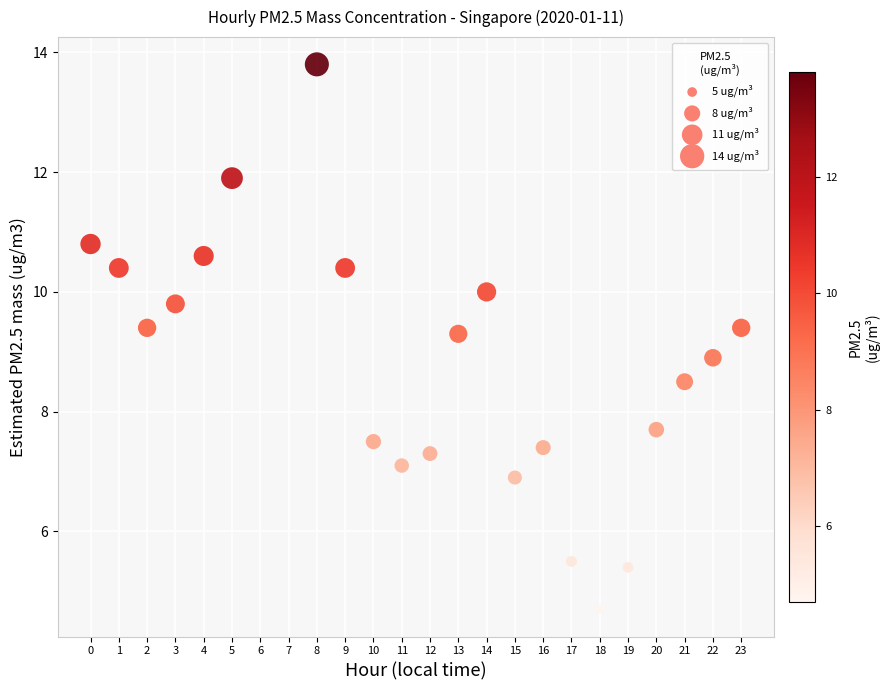

List the coordinates of all points as (Y, X) pairs, reading left to right.

(10.8, 0.0)  (10.4, 1.0)  (9.4, 2.0)  (9.8, 3.0)  (10.6, 4.0)  (11.9, 5.0)  (13.8, 8.0)  (10.4, 9.0)  (7.5, 10.0)  (7.1, 11.0)  (7.3, 12.0)  (9.3, 13.0)  (10.0, 14.0)  (6.9, 15.0)  (7.4, 16.0)  (5.5, 17.0)  (4.7, 18.0)  (5.4, 19.0)  (7.7, 20.0)  (8.5, 21.0)  (8.9, 22.0)  (9.4, 23.0)